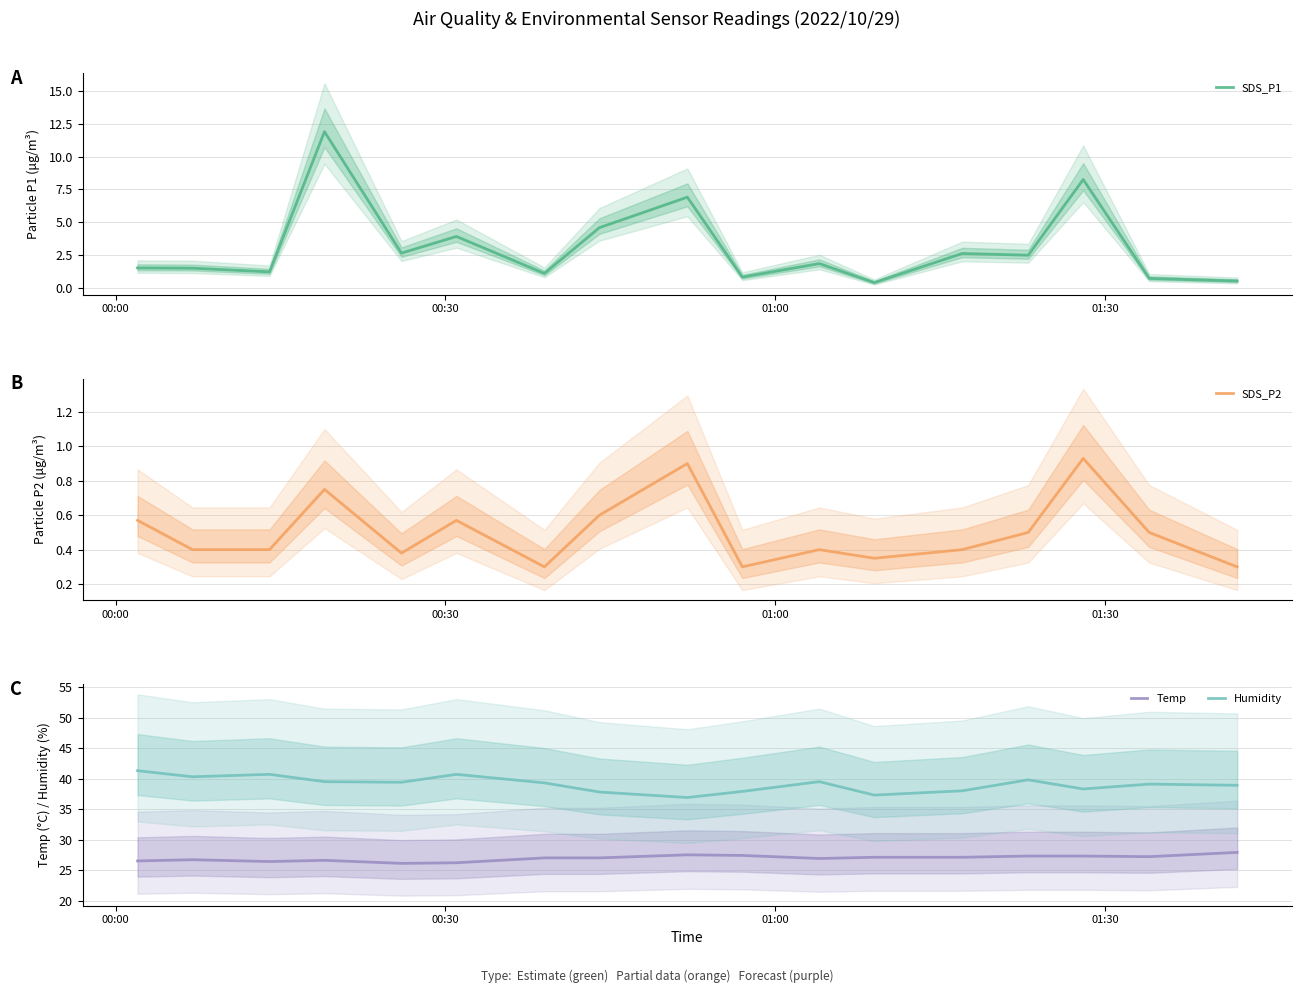

What is the difference between the maximum and minimum values in the SDS_P1 series?

11.5